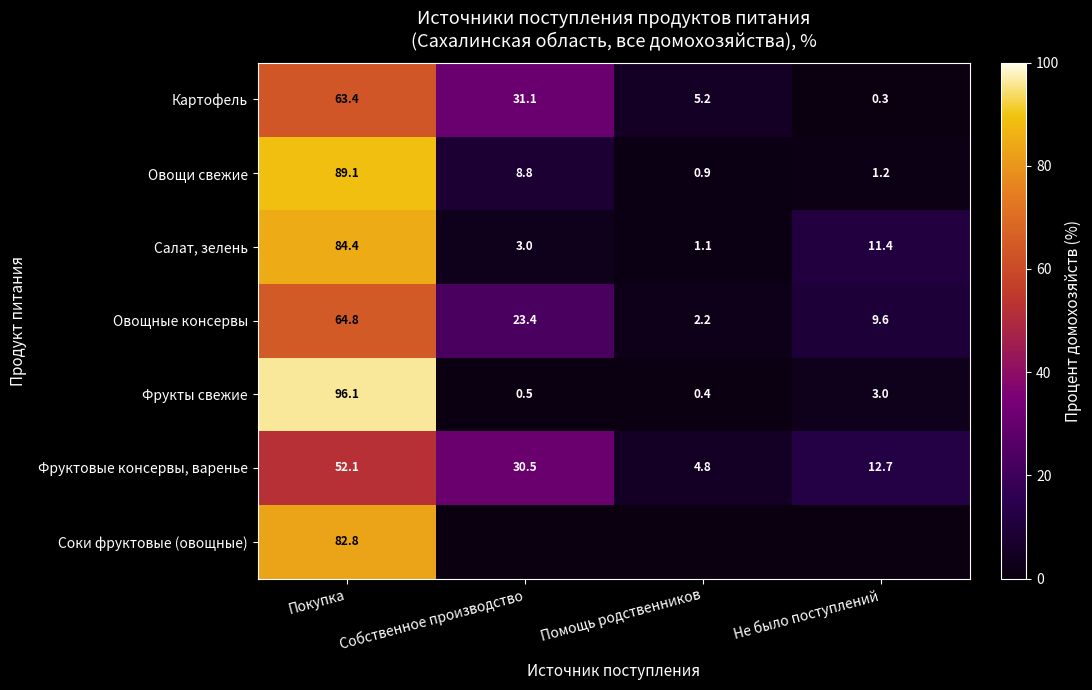

What is the highest value of the Фрукты свежие series?

96.1